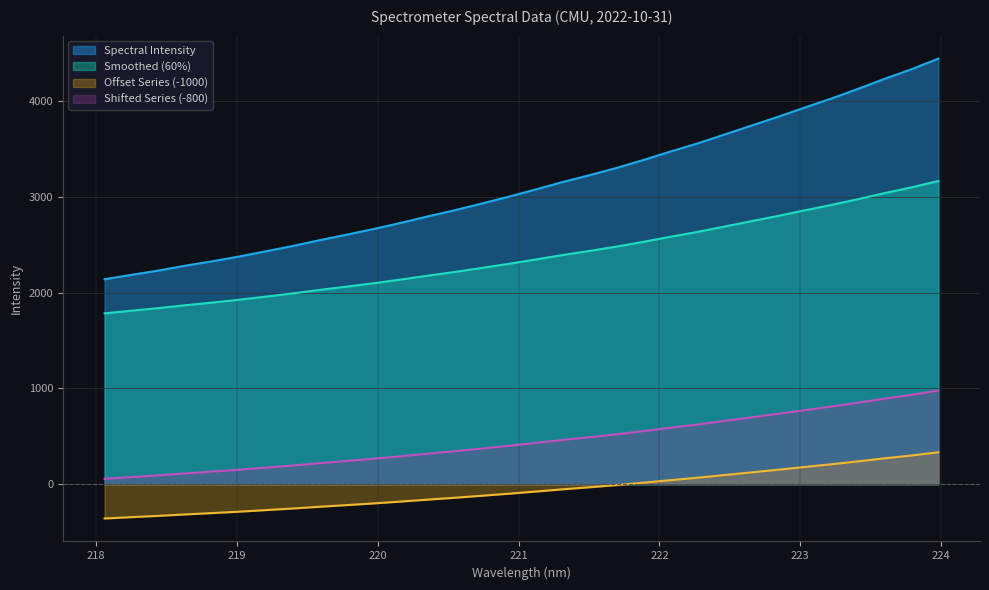

What value does the data have at 223.0264?

3931.8